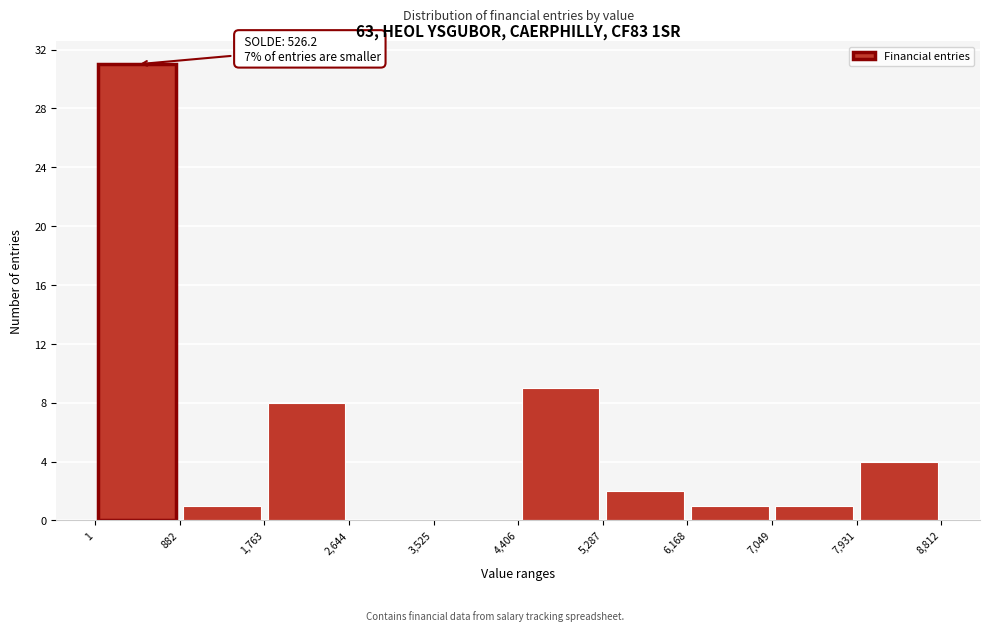

Which range on the x-axis has the tallest bar?

1 to 882